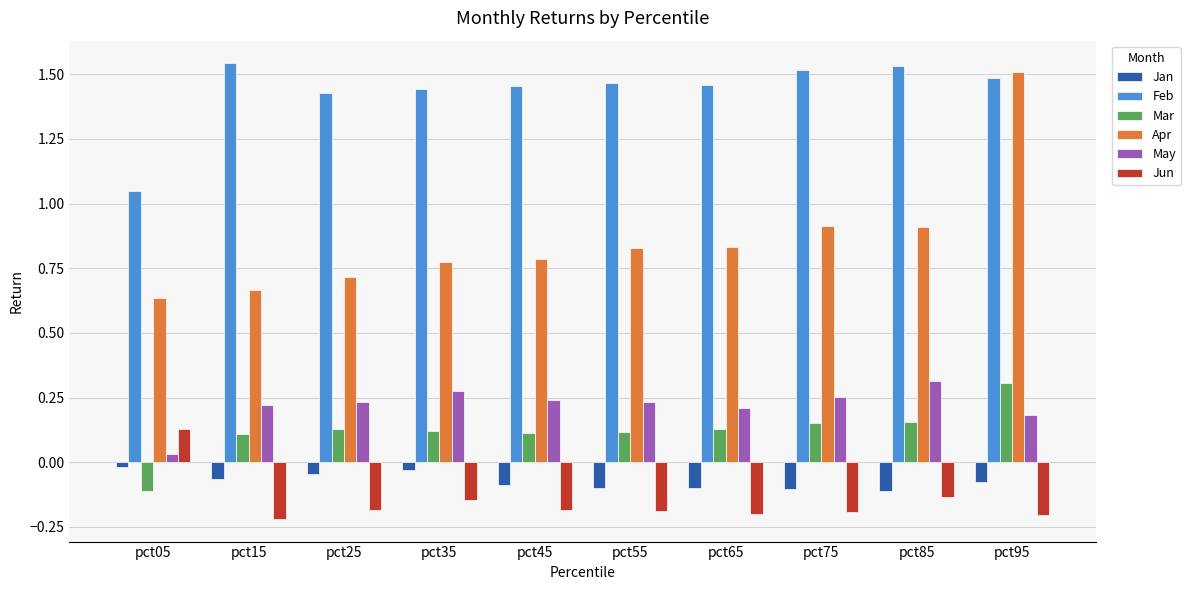

Is the value of Jun at pct15 greater than the value of Jan at pct55?

No